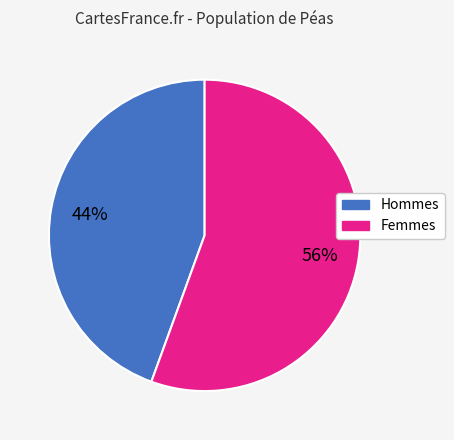

To the nearest percent, what is the average slice percentage?

50%